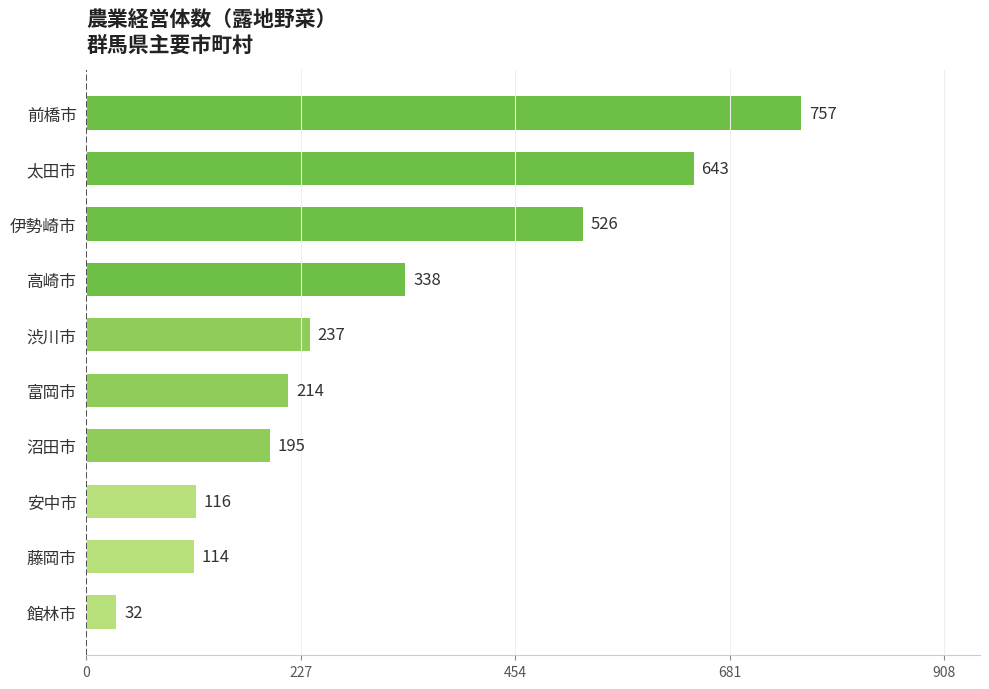

Is it true that the value at 安中市 is 36?

False